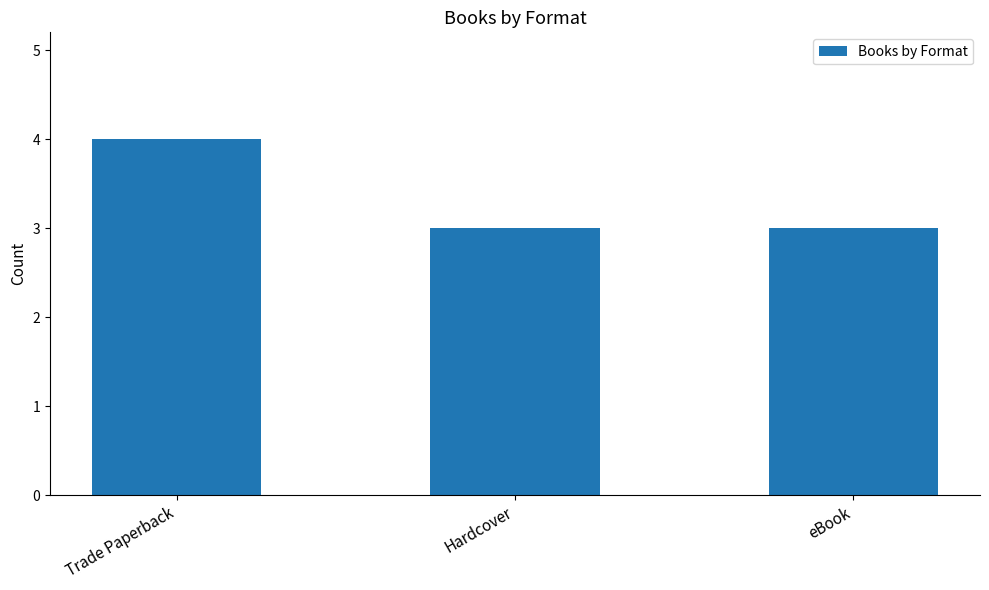

How many values are between 3 and 4?

3